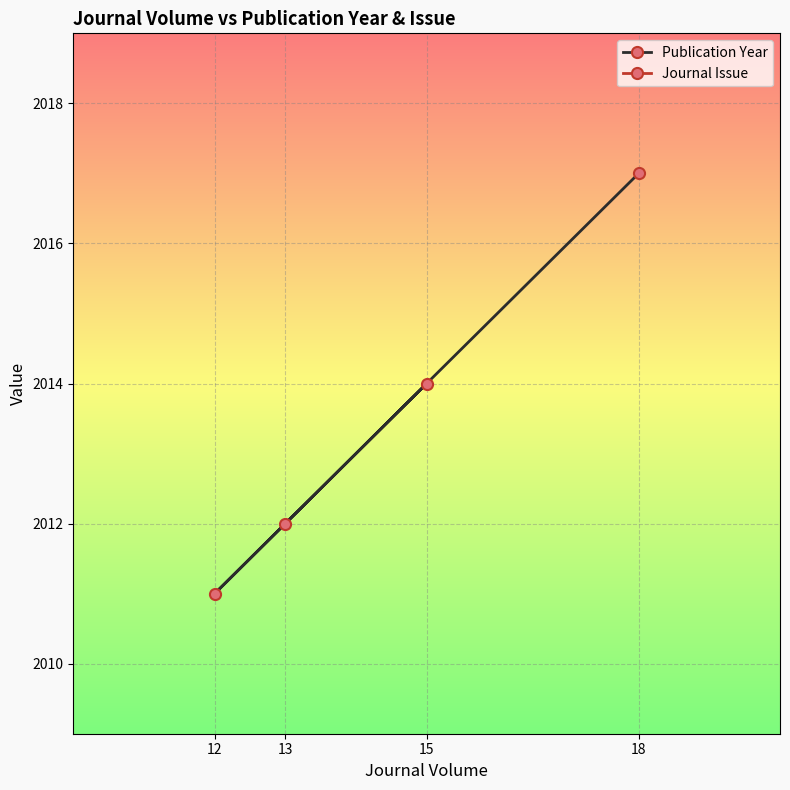

List the labels in order of Publication Year value, largest first.

18, 15, 13, 12